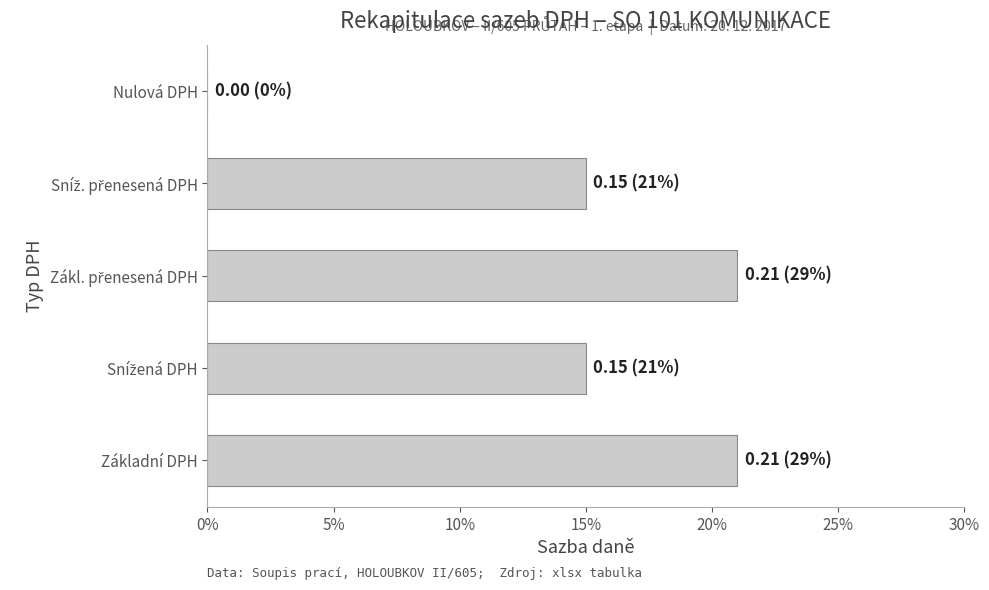

Where is the data nearest to the value 0?

Nulová DPH